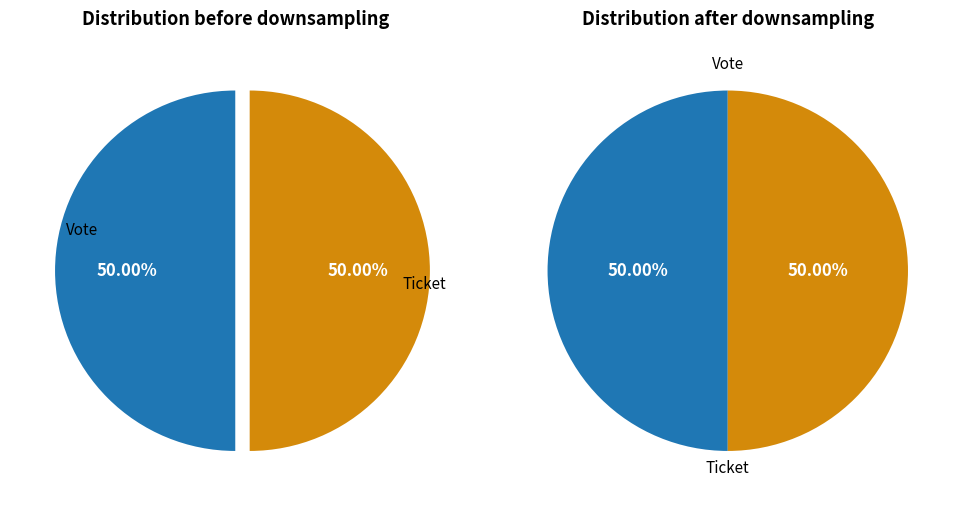

The Ticket slice represents 6% of the pie. True or false?

False